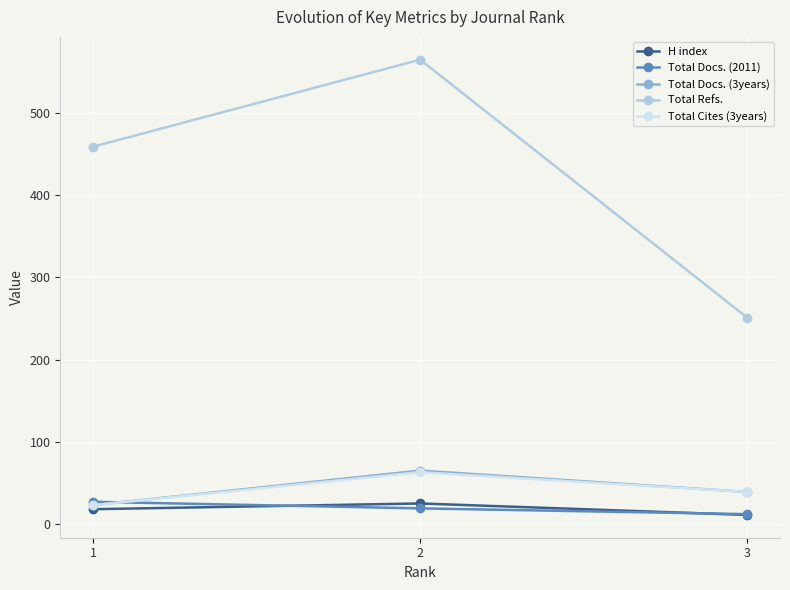

Reading left to right, list all the values displayed in this chart.

H index: 1=18	2=25	3=11
Total Docs. (2011): 1=27	2=19	3=12
Total Docs. (3years): 1=23	2=65	3=39
Total Refs.: 1=459	2=565	3=251
Total Cites (3years): 1=23	2=63	3=39